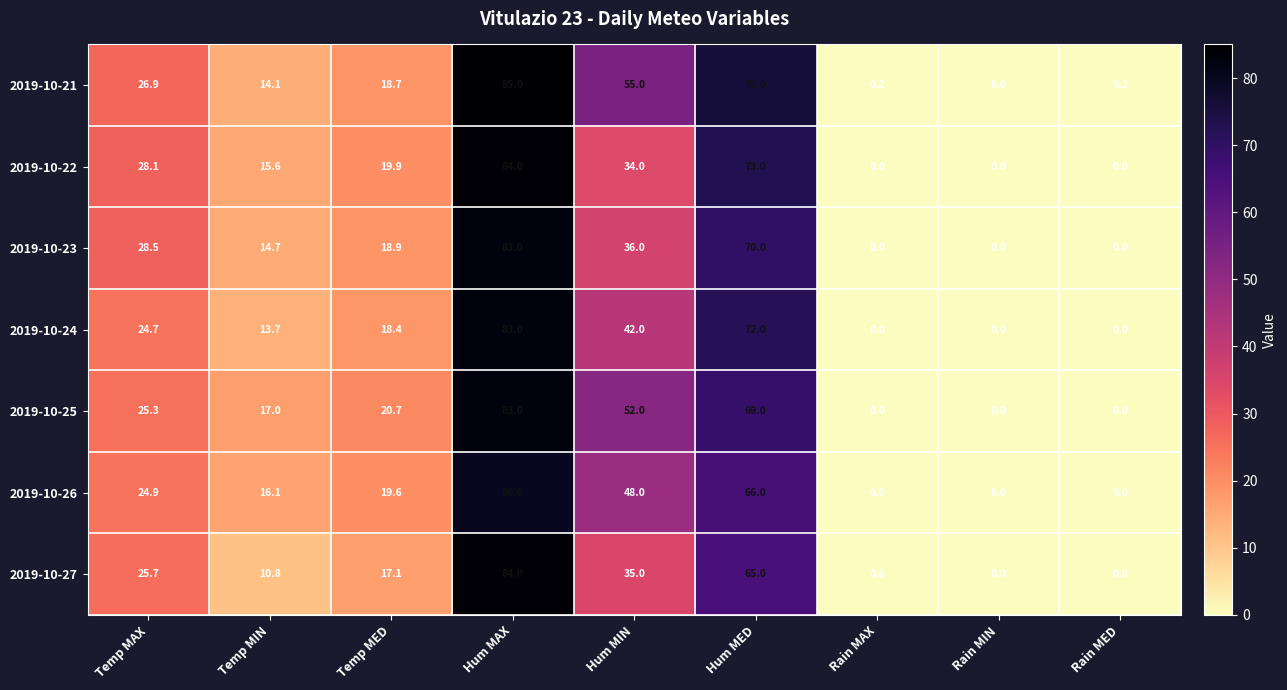

Which category has the highest value in the 2019-10-23 series?

Hum MAX